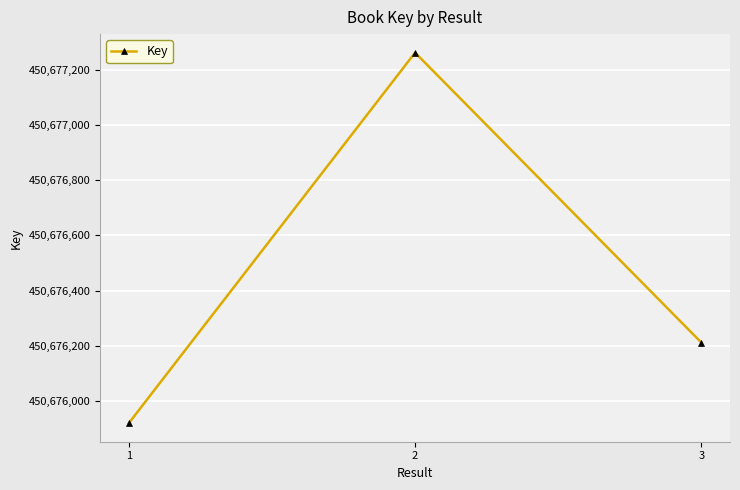

True or false: the data shows 278512673 at 1.

False